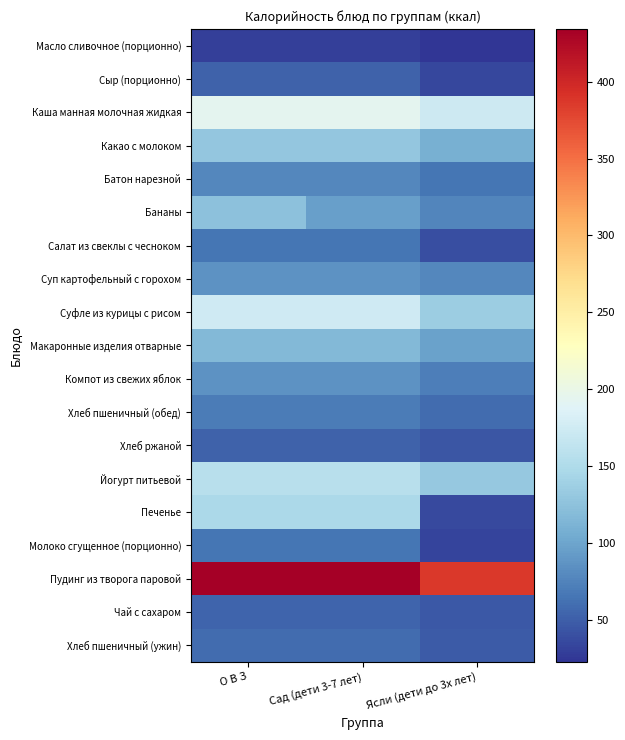

Which series changed the most between О В З and Сад (дети 3-7 лет)?

Бананы